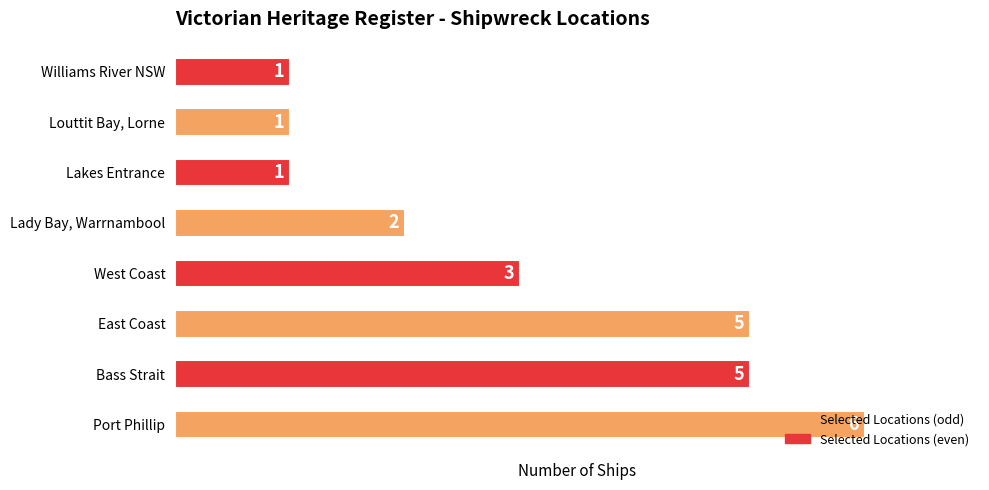

What is the sum of the values at Port Phillip and Bass Strait?

11